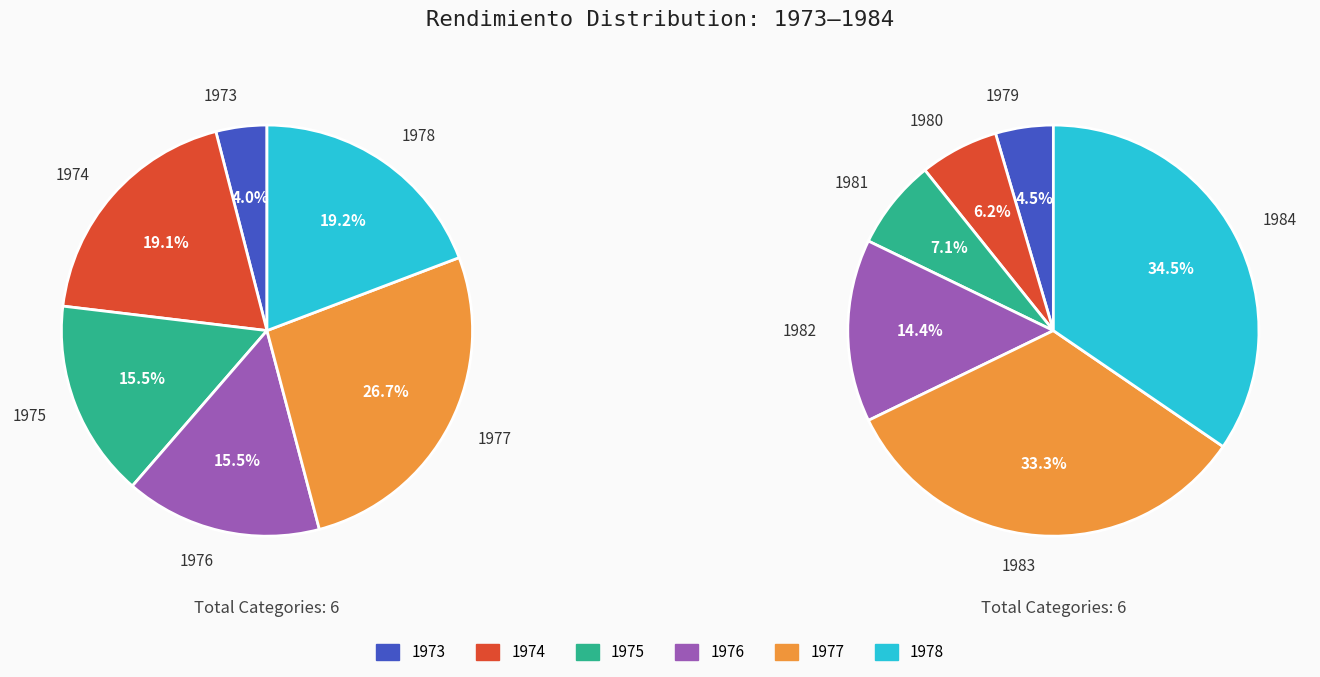

How many slices are in this pie chart?

12